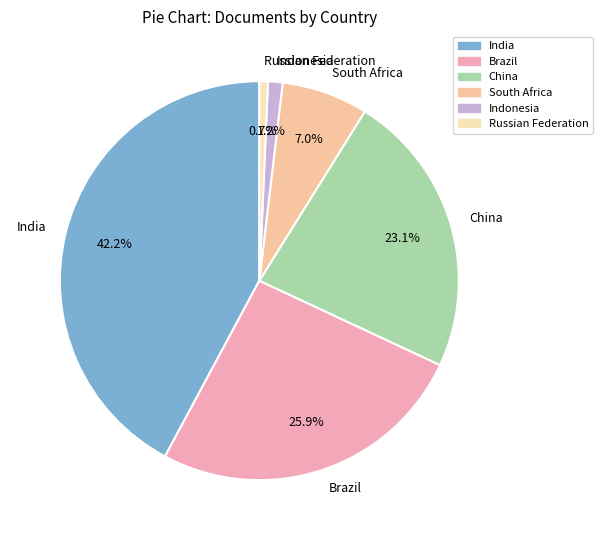

Which has a higher value, Brazil or Indonesia?

Brazil